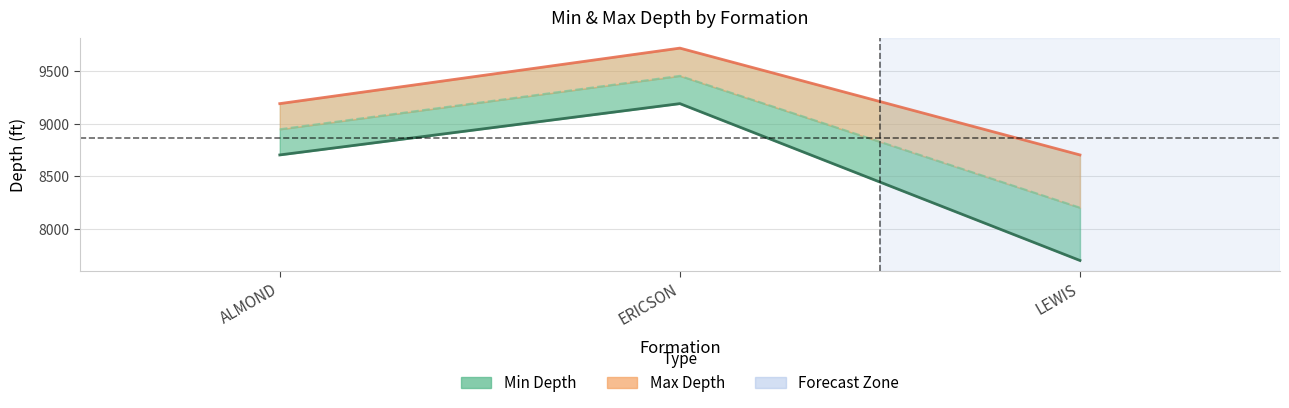

How many data points in Max Depth are less than 9192?

1